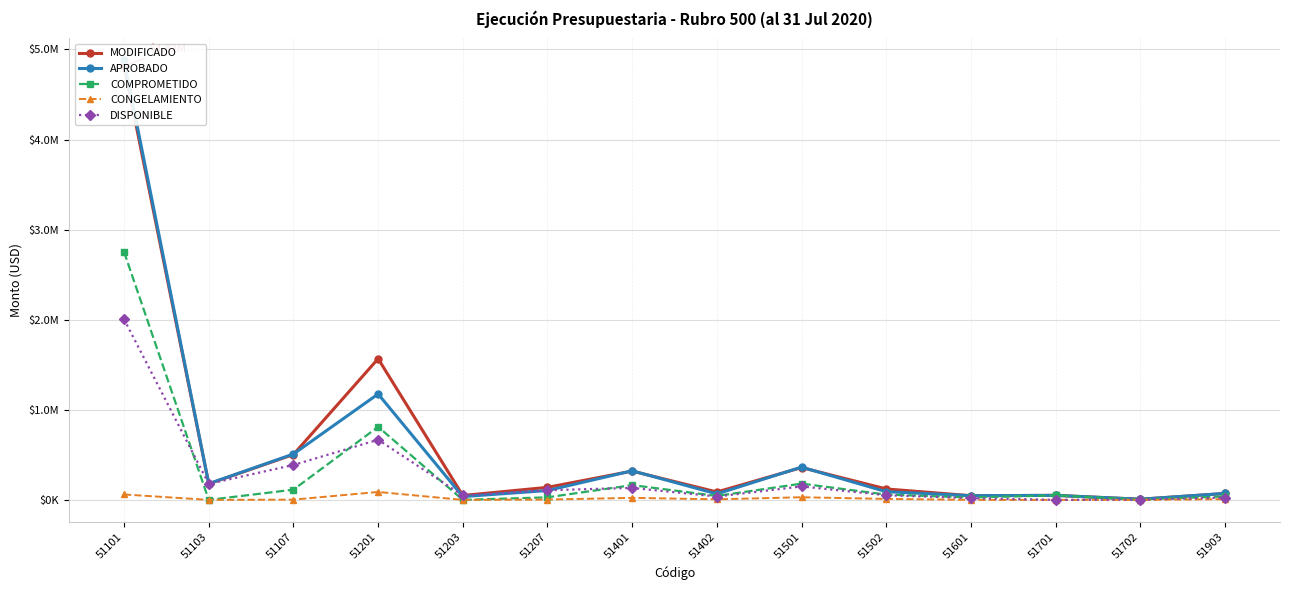

Read the APROBADO value at 51701.

50055.0